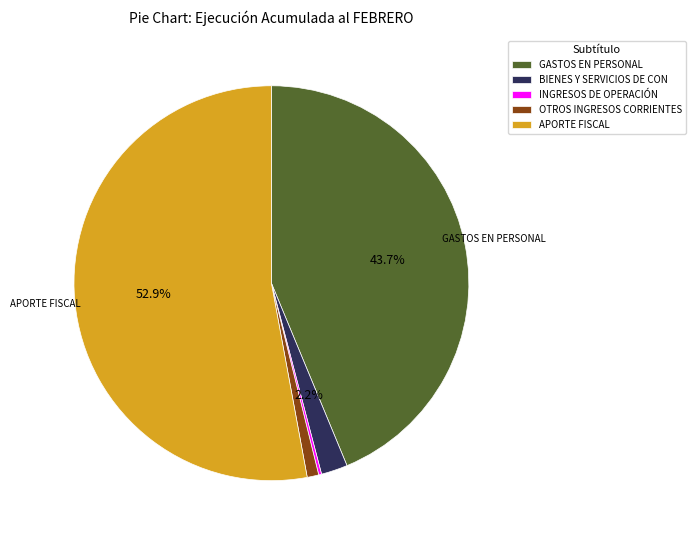

Which slice is the largest?

APORTE FISCAL